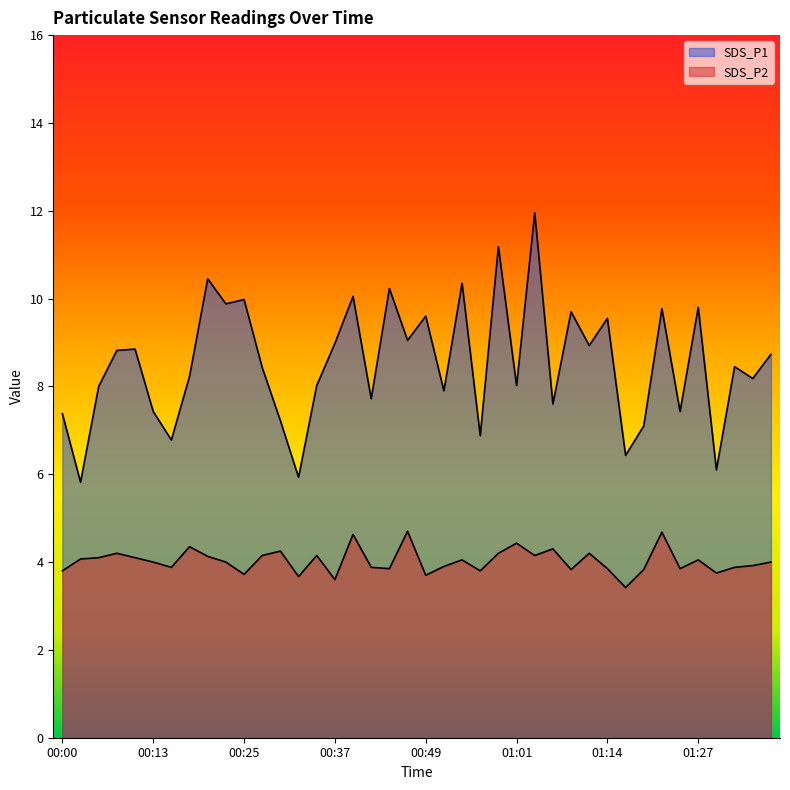

What is the sum of the SDS_P1 values at 00:32 and 01:32?

14.4